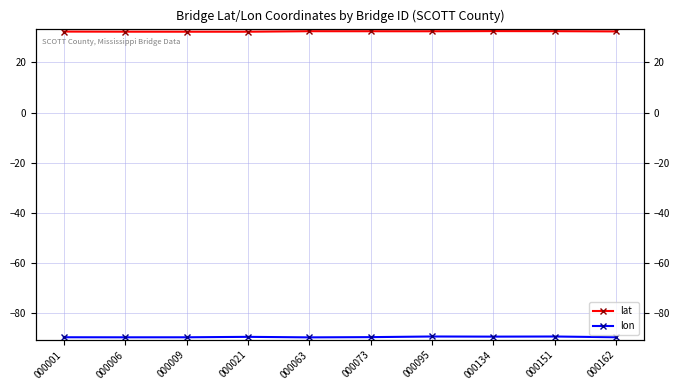

At which category does lon reach its first local peak?

000021